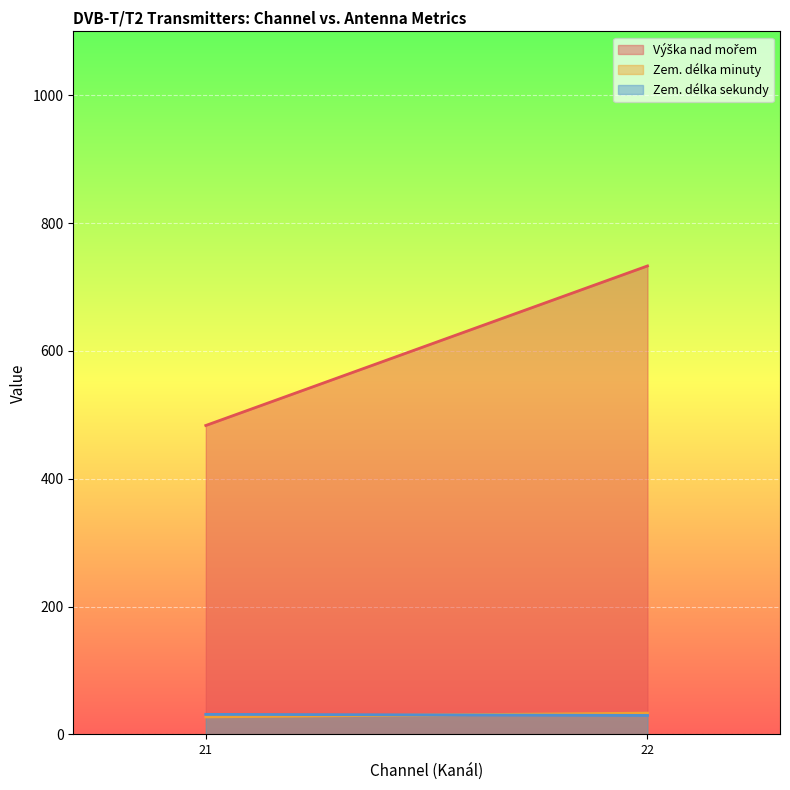

At how many categories does at least one series exceed 35?

2